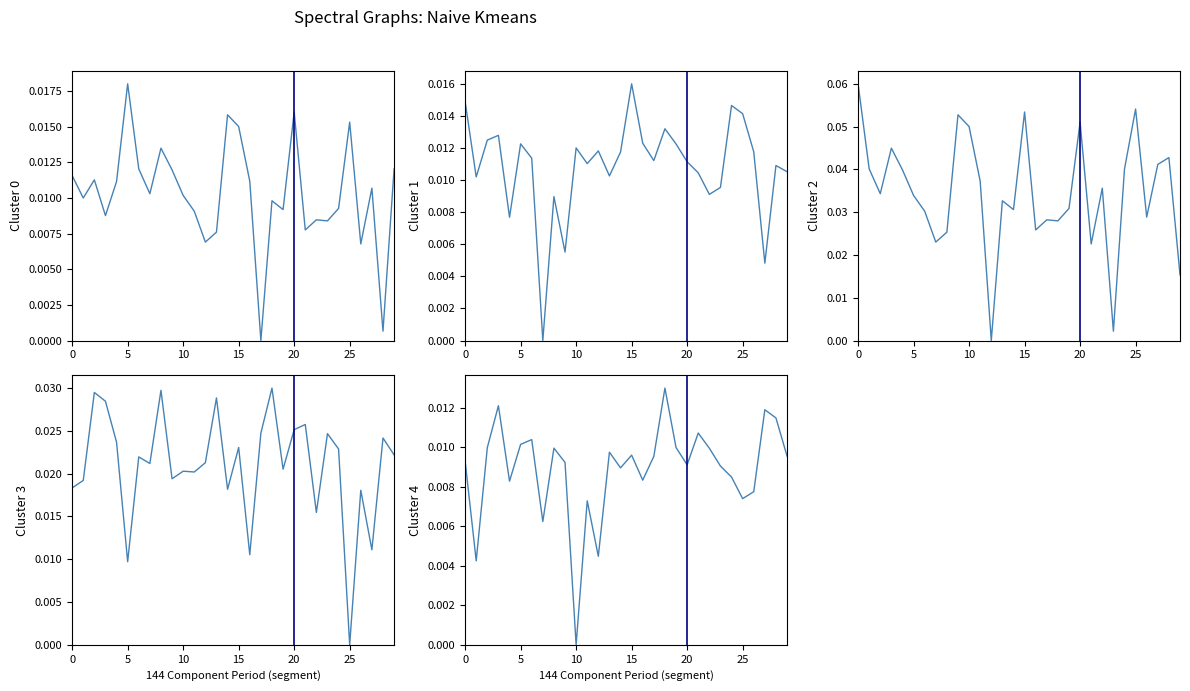

Reading left to right, list all the values displayed in this chart.

Cluster 0: 0.0	0.0	0.0	0.0	0.0	0.0	0.0	0.0	0.0	0.0	0.0	0.0	0.0	0.0	0.0	0.0	0.0	0.0	0.0	0.0	0.0	0.0	0.0	0.0	0.0	0.0	0.0	0.0	0.0	0.0
Cluster 1: 0.0	0.0	0.0	0.0	0.0	0.0	0.0	0.0	0.0	0.0	0.0	0.0	0.0	0.0	0.0	0.0	0.0	0.0	0.0	0.0	0.0	0.0	0.0	0.0	0.0	0.0	0.0	0.0	0.0	0.0
Cluster 2: 0.1	0.0	0.0	0.0	0.0	0.0	0.0	0.0	0.0	0.1	0.1	0.0	0.0	0.0	0.0	0.1	0.0	0.0	0.0	0.0	0.1	0.0	0.0	0.0	0.0	0.1	0.0	0.0	0.0	0.0
Cluster 3: 0.0	0.0	0.0	0.0	0.0	0.0	0.0	0.0	0.0	0.0	0.0	0.0	0.0	0.0	0.0	0.0	0.0	0.0	0.0	0.0	0.0	0.0	0.0	0.0	0.0	0.0	0.0	0.0	0.0	0.0
Cluster 4: 0.0	0.0	0.0	0.0	0.0	0.0	0.0	0.0	0.0	0.0	0.0	0.0	0.0	0.0	0.0	0.0	0.0	0.0	0.0	0.0	0.0	0.0	0.0	0.0	0.0	0.0	0.0	0.0	0.0	0.0